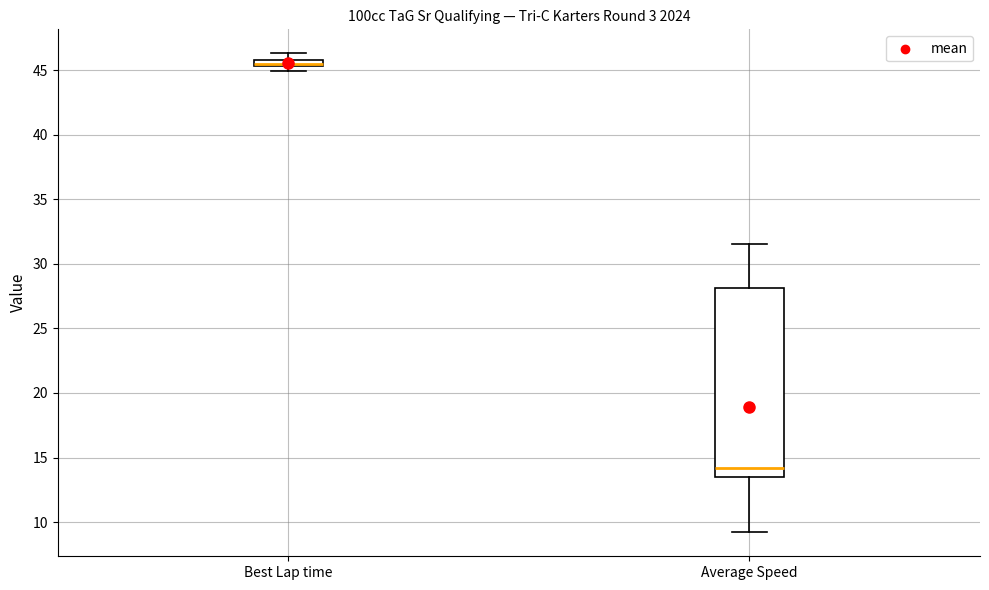

Which box is the tallest, from its lower edge to its upper edge?

Average Speed